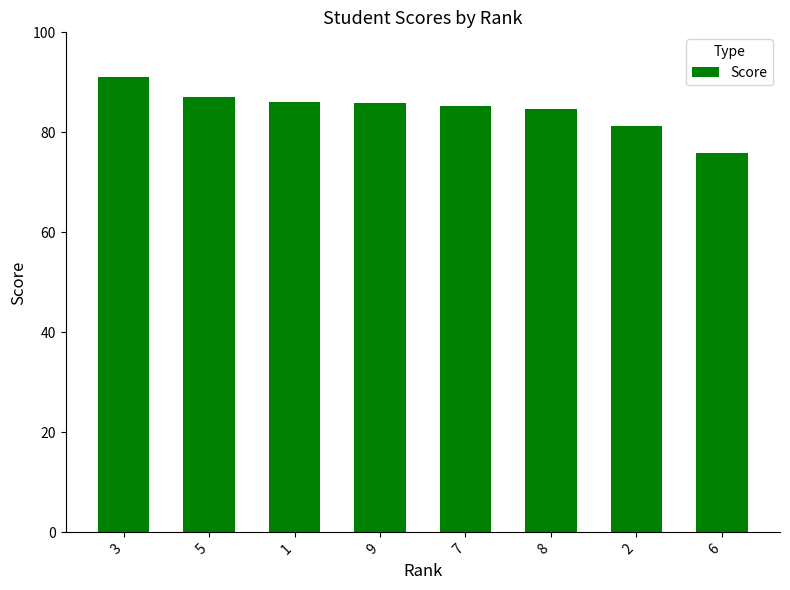

The chart shows a value of 84.6 at 8. True or false?

True